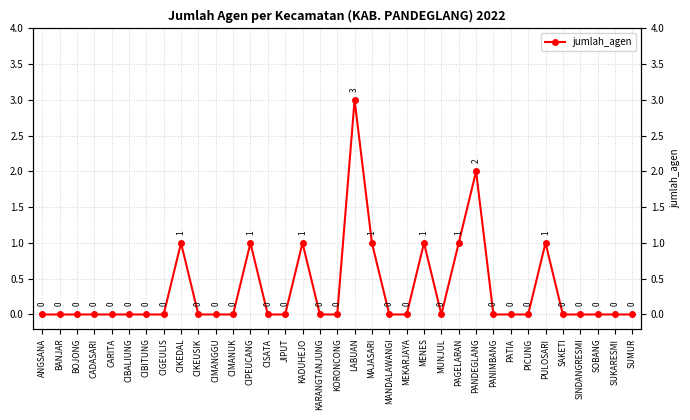

True or false: there are more than 0 points higher than both neighbors.

True